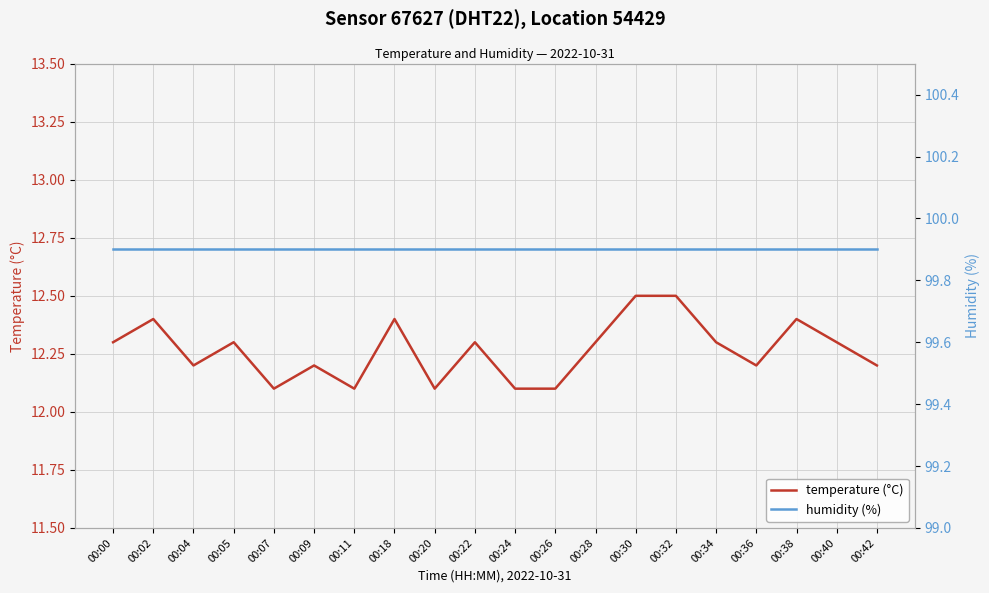

Where is humidity (%) nearest to the value 99?

00:00